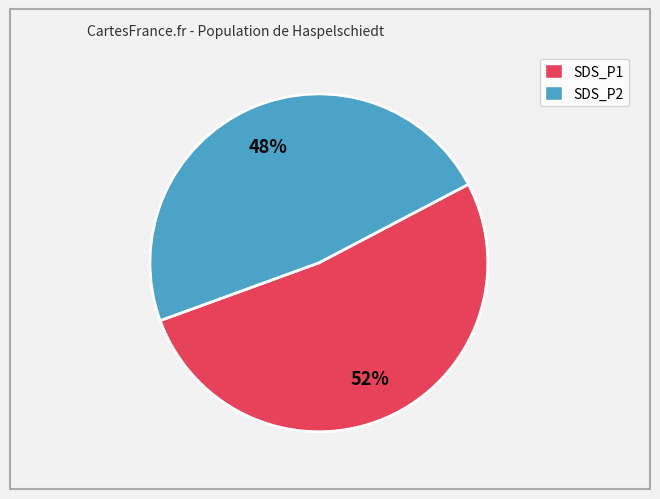

What is the ratio of the value at SDS_P2 to the value at SDS_P1?

0.9